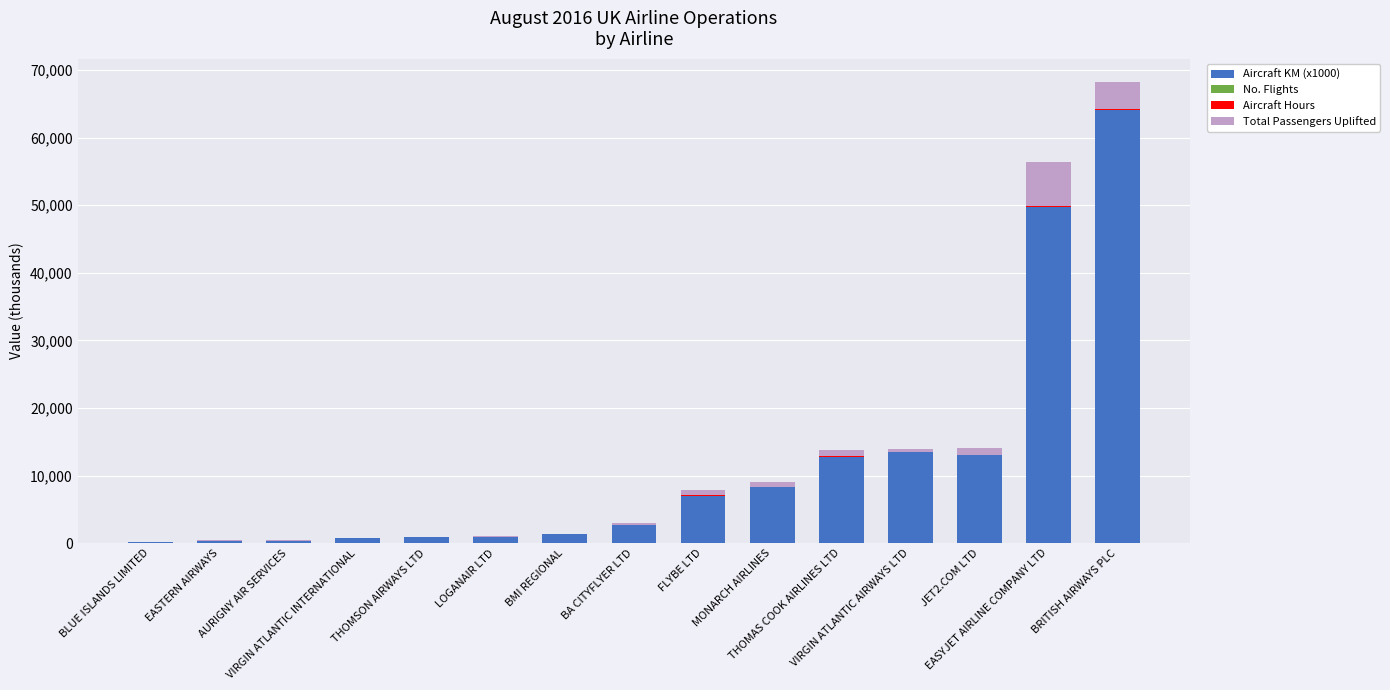

Count the number of categories in the chart.

15